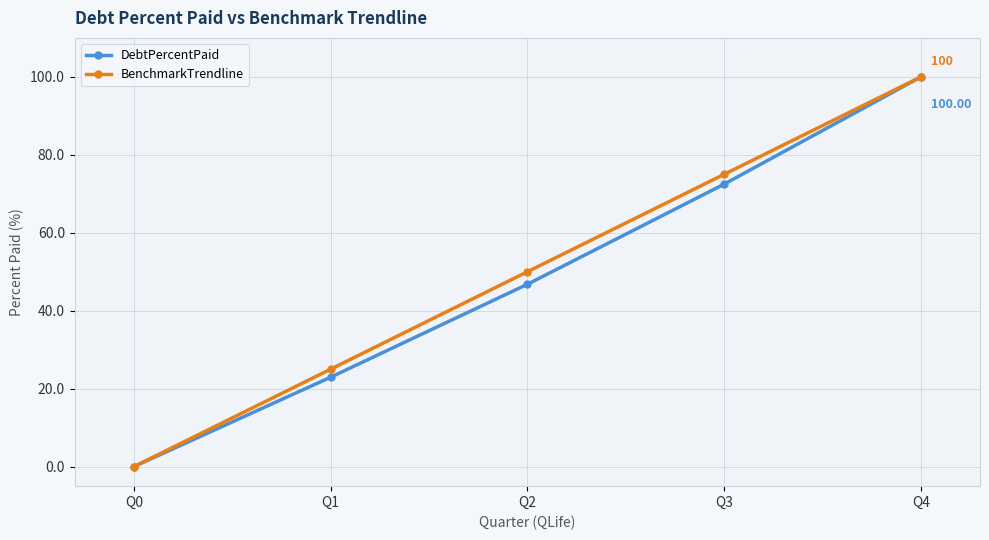

Does the chart display data point markers on the line(s)?

Yes